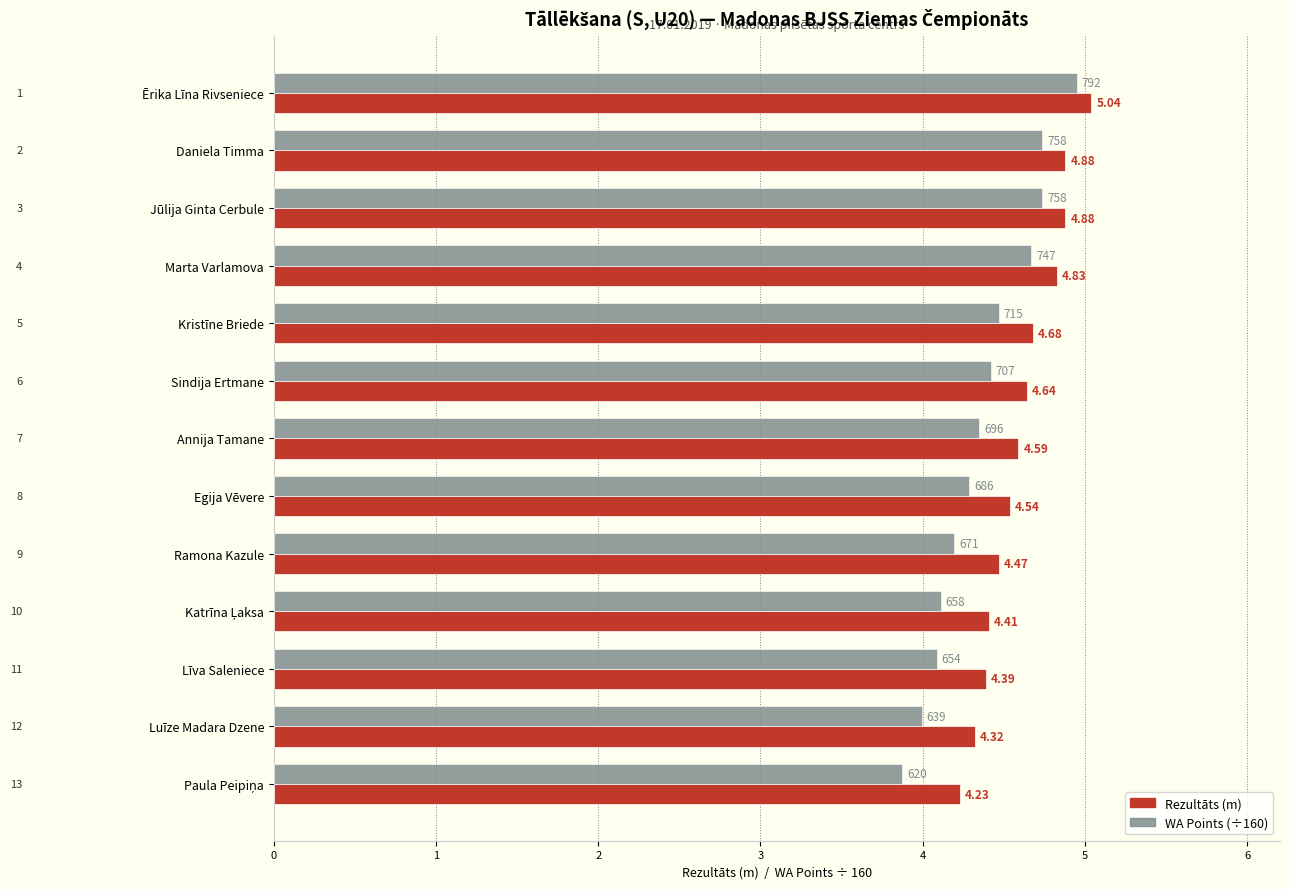

Rank the series by their maximum value, from lowest to highest.

WA Points (÷160), Rezultāts (m)